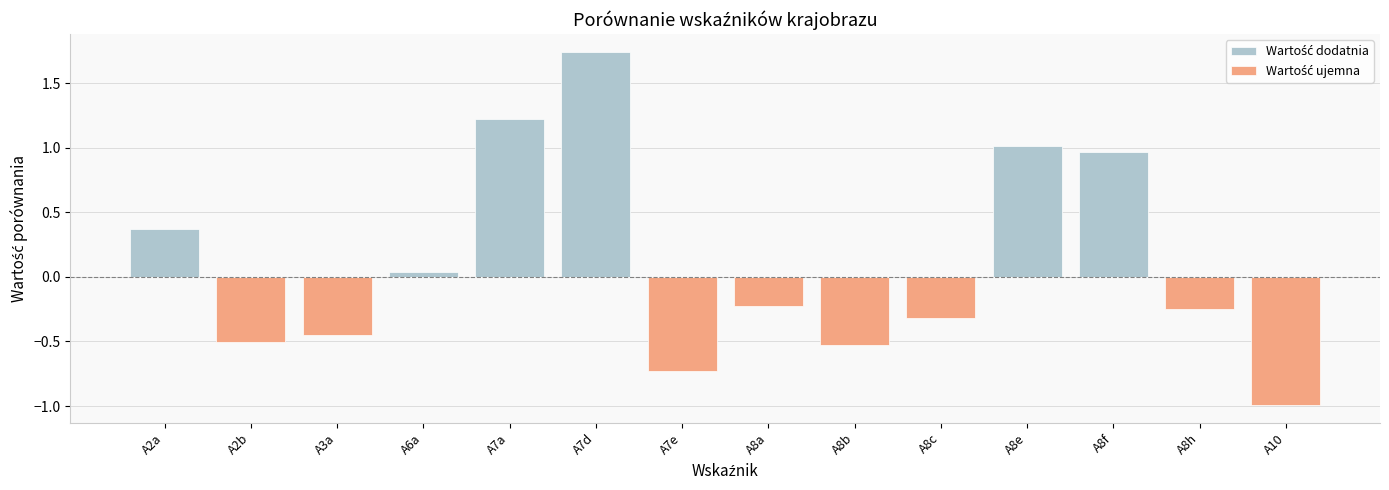

Which category has the lowest value across all series?

A10